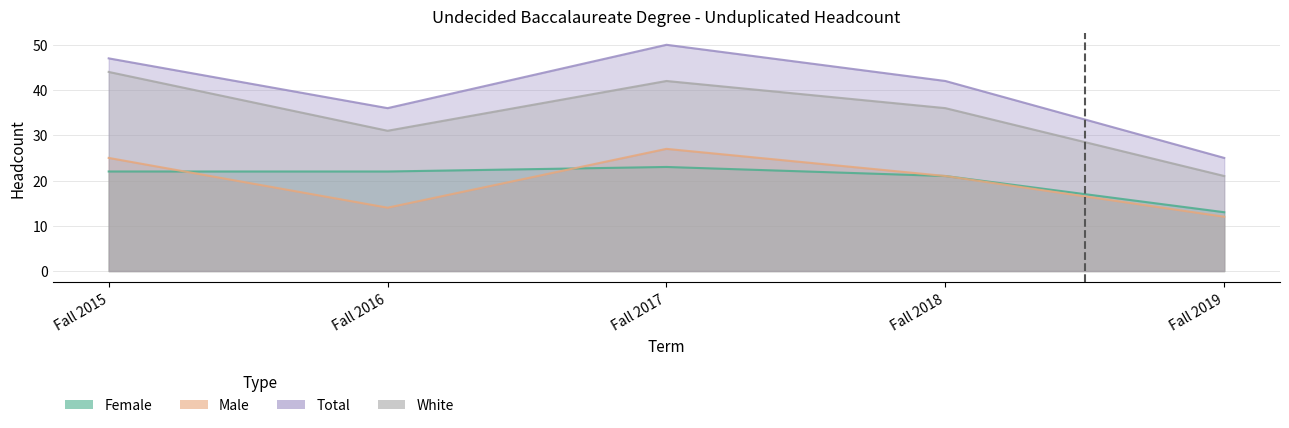

Which series changed the most between Fall 2017 and Fall 2018?

Total